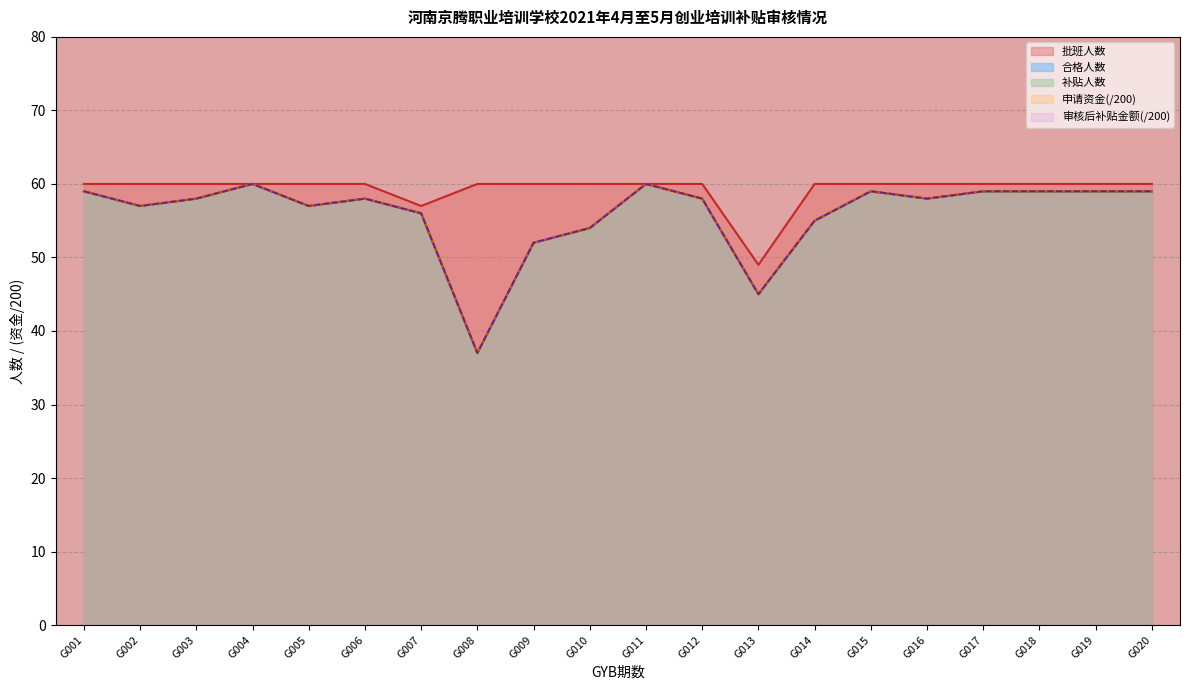

Is it true that 补贴人数 equals 54 at G010?

True